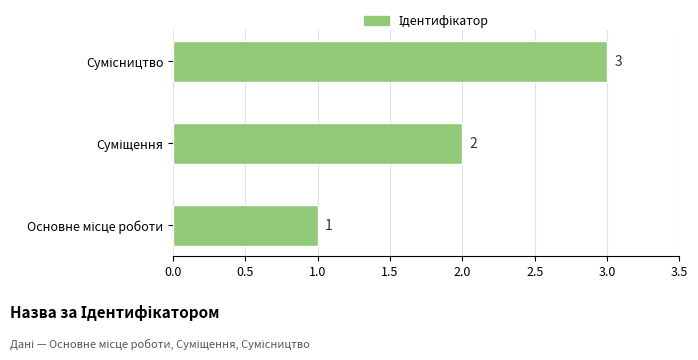

How many values are between 1 and 3?

3